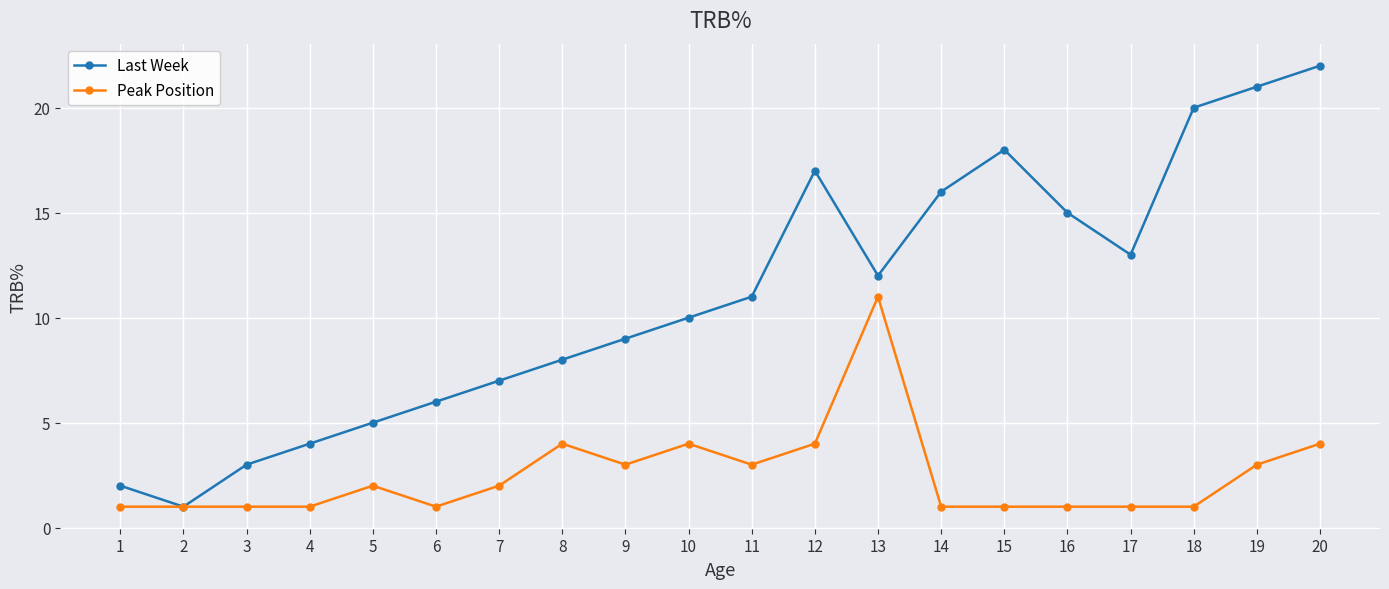

The value of Last Week at 8 is 8. True or false?

True